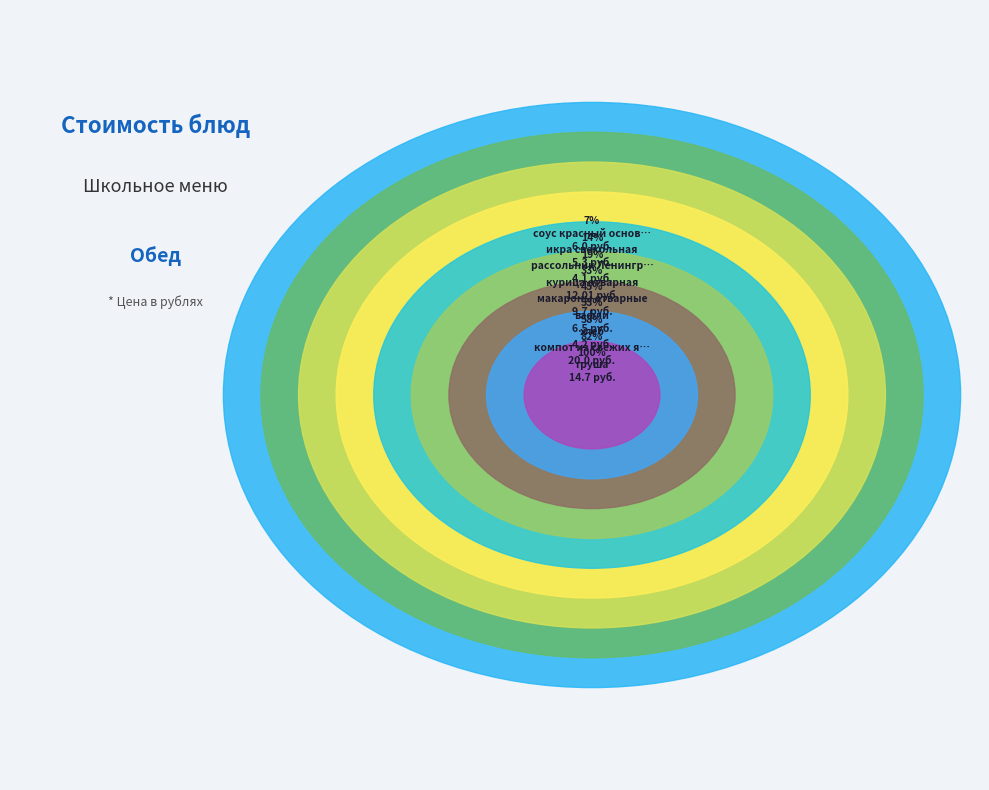

The курица отварная slice represents 3% of the pie. True or false?

False